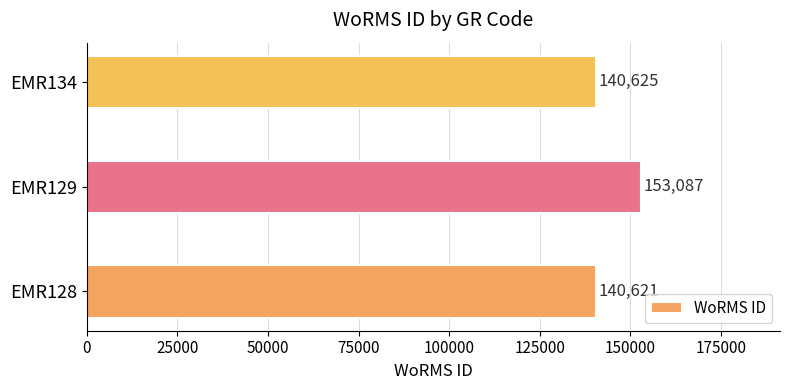

Approximately how many times larger is the value at EMR134 compared to EMR128?

1.0